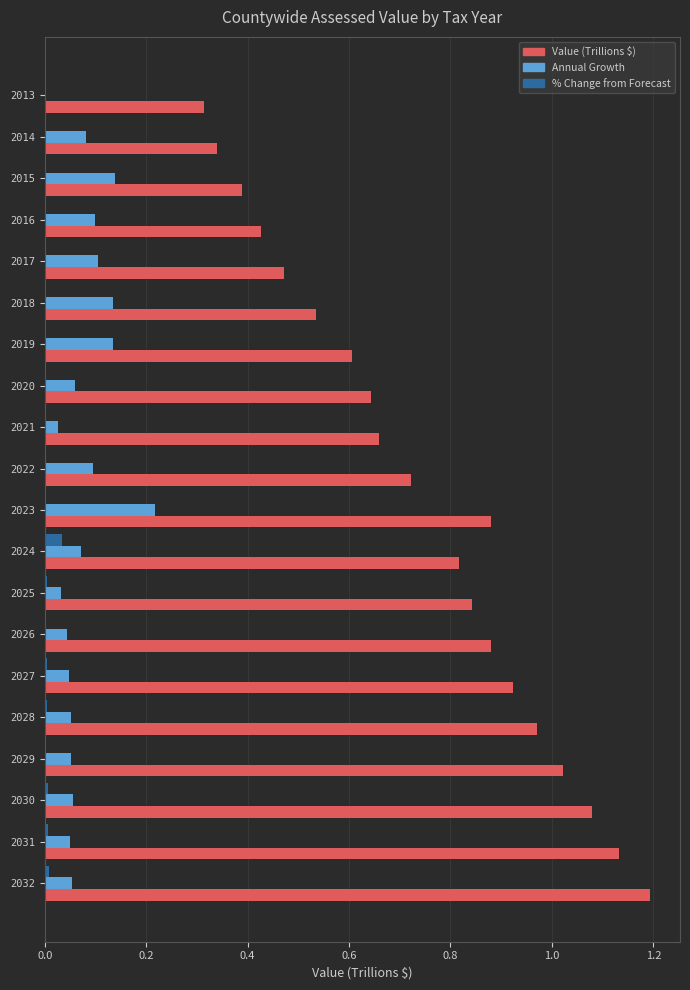

What are all the series names shown in the legend?

Value (Trillions $), Annual Growth, % Change from Forecast